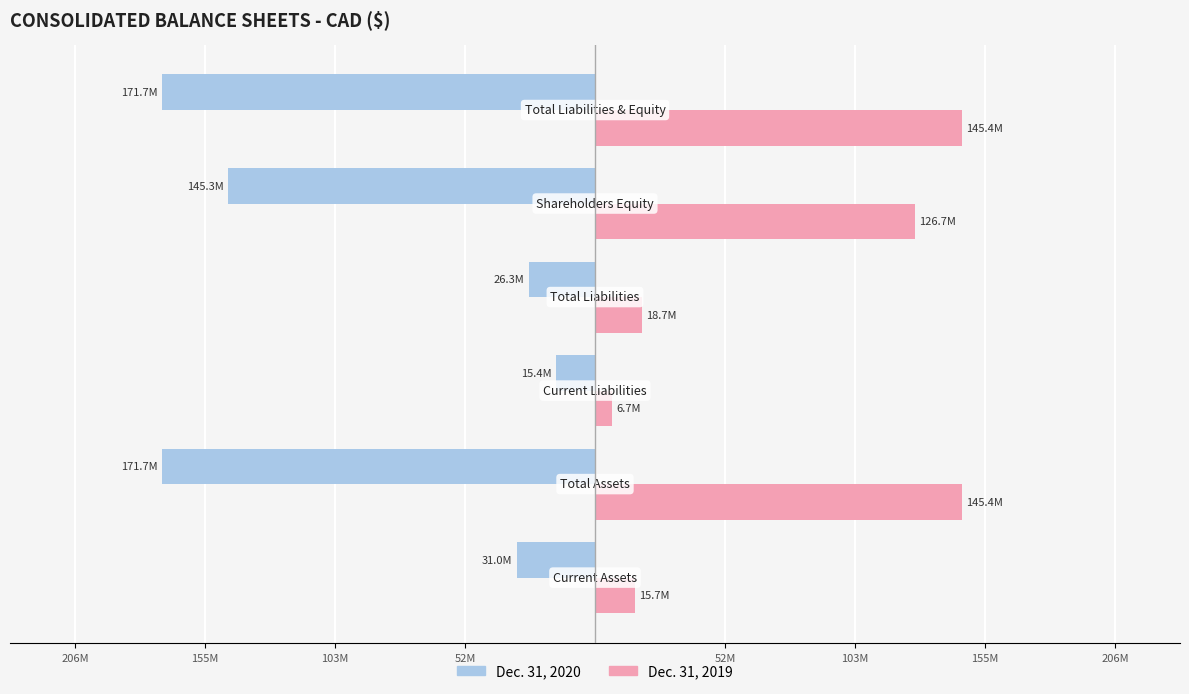

Reading left to right, list all the values displayed in this chart.

Dec. 31, 2020: 52M=-30982000	103M=-171667000	155M=-15386000	206M=-26335000	52M=-145332000	103M=-171667000
Dec. 31, 2019: 52M=15717000	103M=145353000	155M=6716000	206M=18683000	52M=126670000	103M=145353000